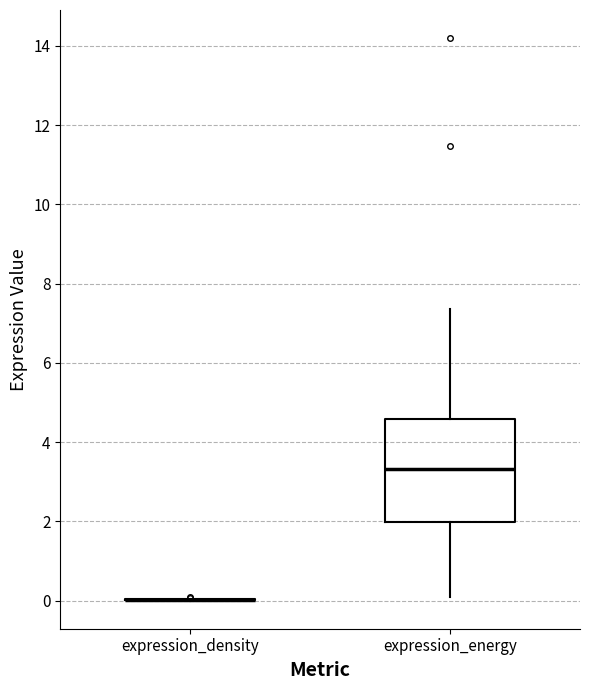

Reading left to right, transcribe this box plot: for each box, give where its median line is, the range the box spans, and where its two whiskers end, as read against the y-axis. The values are not printed on the chart, so give them approximately, as read against the axis.

expression_density: box collapsed to a line at 0.0, whiskers 0.0 to 0.0
expression_energy: median 3.4, box 2.0 to 4.6, whiskers 0.2 to 7.4